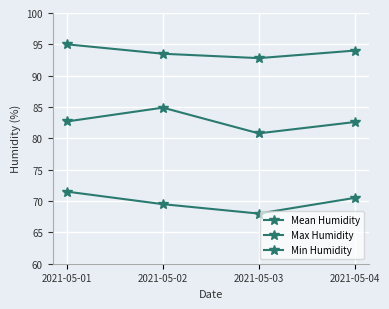

How many data points in Max Humidity are less than 94?

2